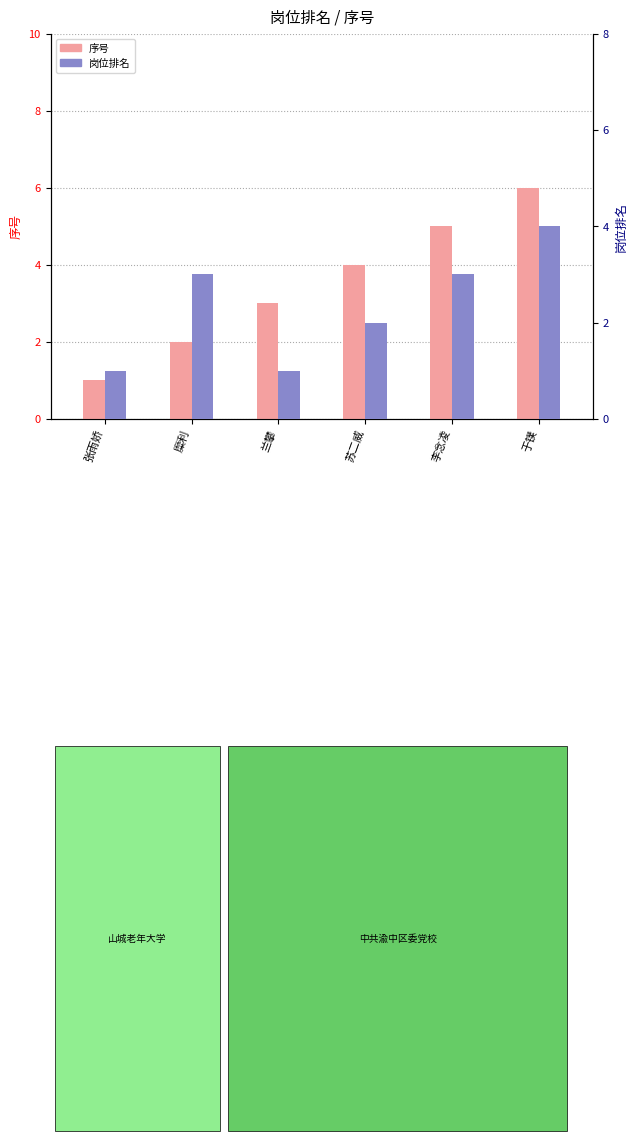

Count the 岗位排名 values in the range 1 to 3.

5